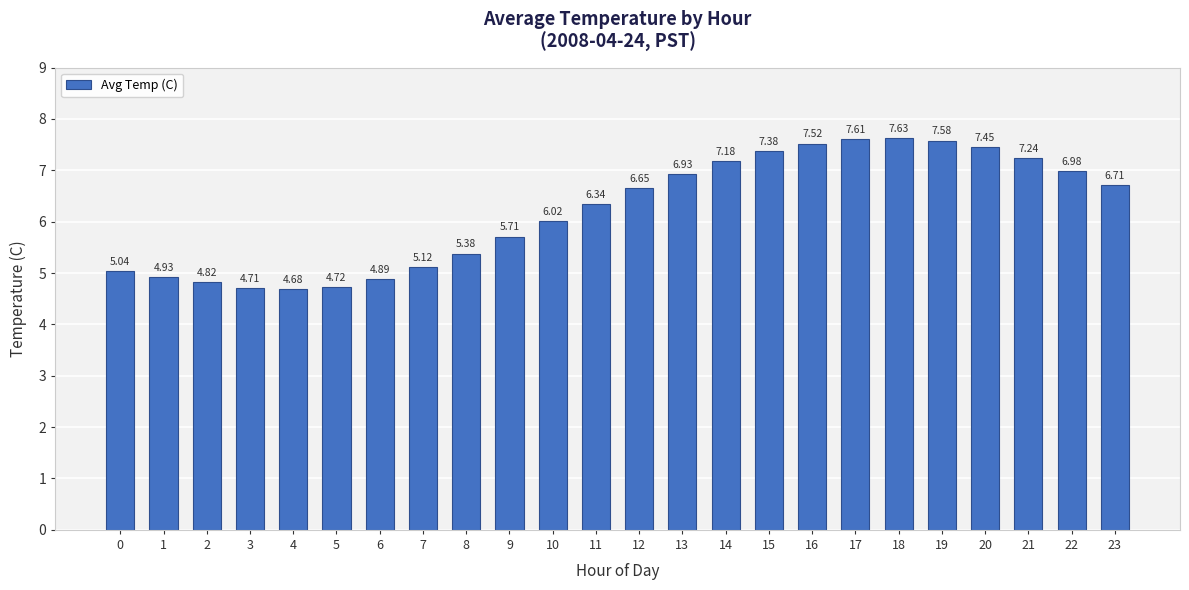

Which category has the lowest value across all series?

4